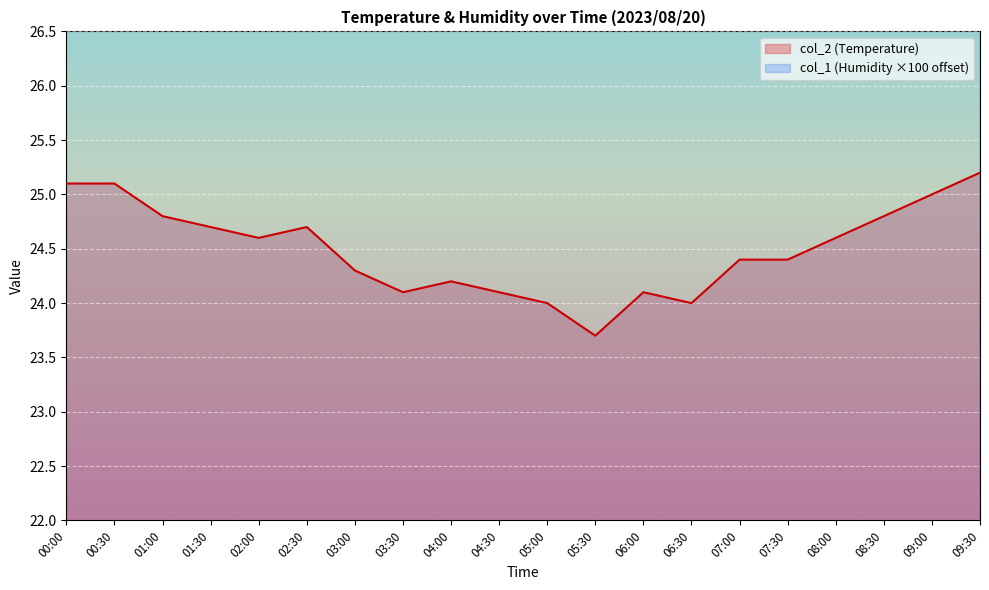

What is the value of the col_1 point at the 8th from the left?

32.5